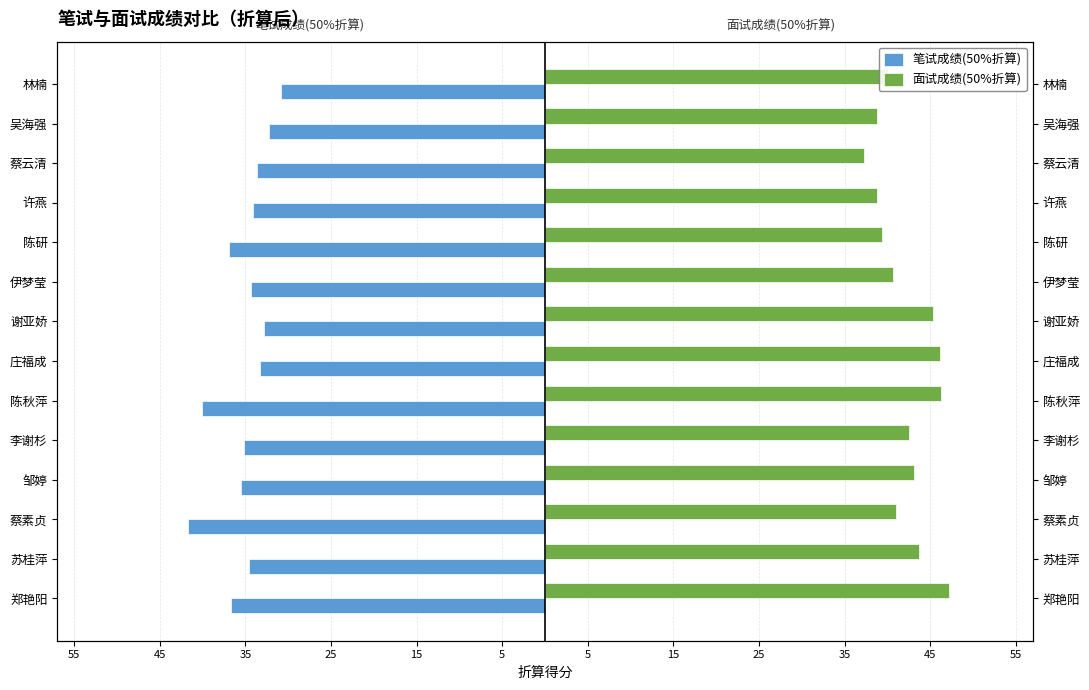

List the series in order of their overall mean, lowest first.

笔试成绩(50%折算), 面试成绩(50%折算)